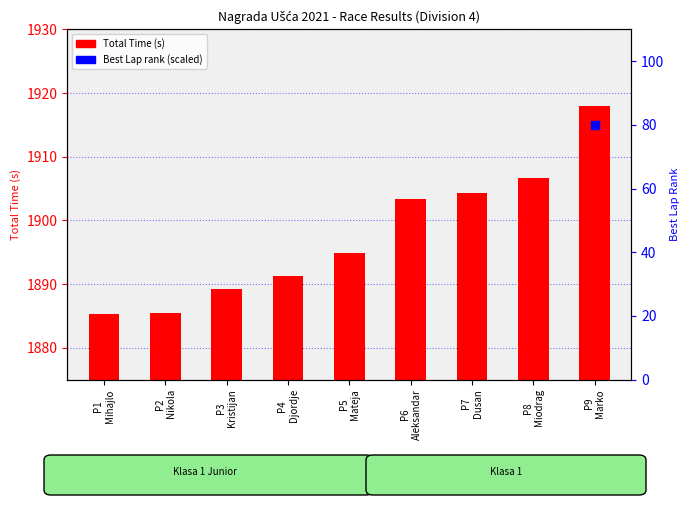

Which series reaches the minimum Y coordinate?

Best Lap rank